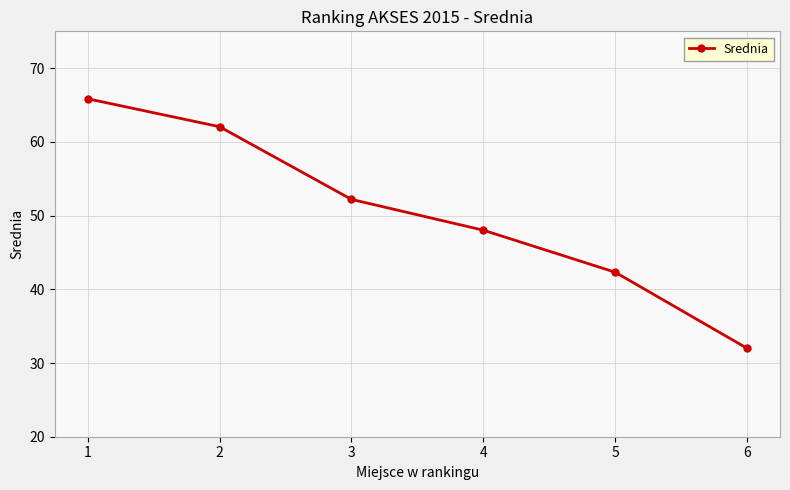

Which label corresponds to the smallest value in the chart?

6